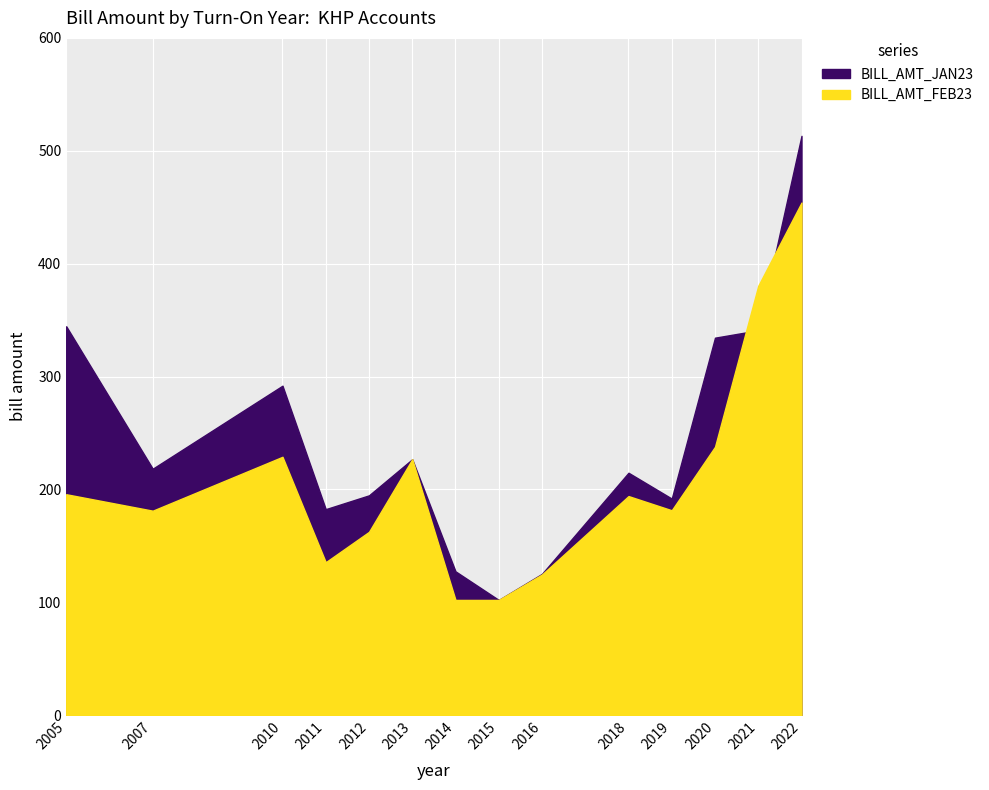

At which category does BILL_AMT_FEB23 reach its first local peak?

2010